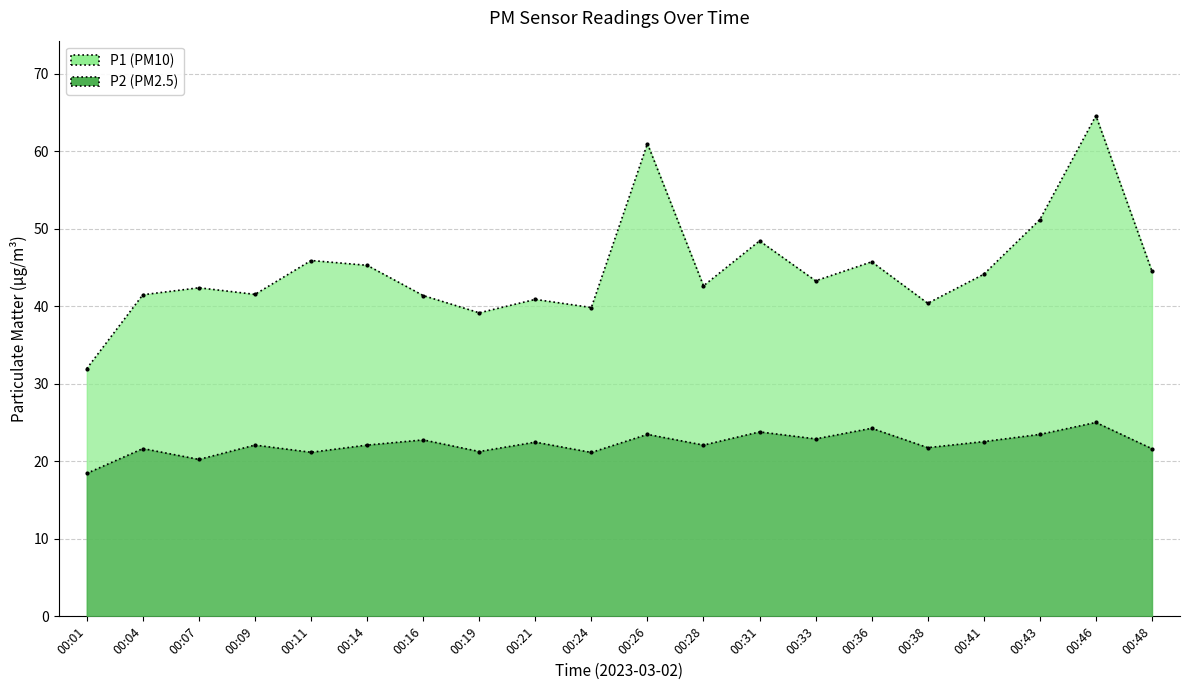

What is the highest value of the P1 series?

64.6